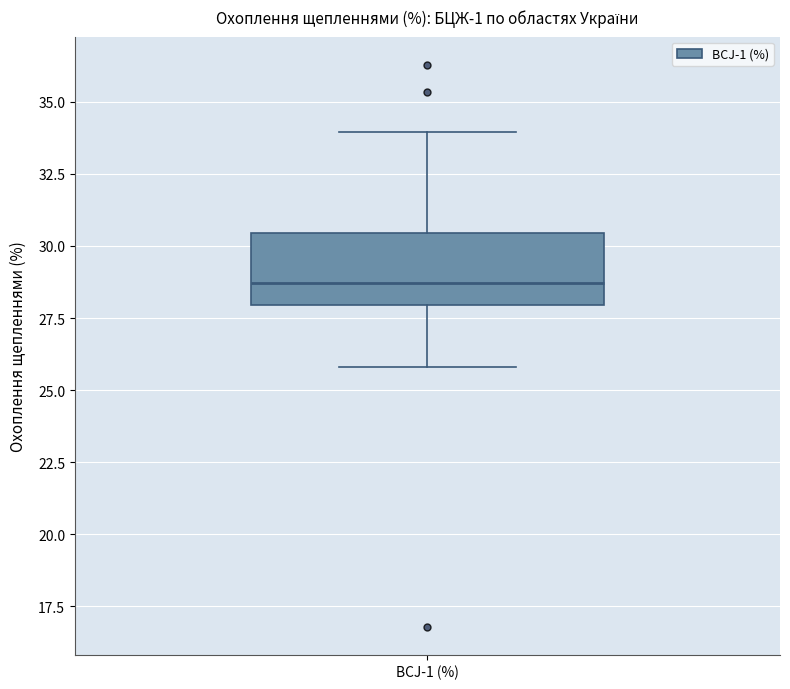

Transcribe this box plot: give where the median line is, the range the box spans, and where the two whiskers end, as read against the y-axis. The values are not printed on the chart, so give them approximately, as read against the axis.

median 28.5, box 28.0 to 30.5, whiskers 26.0 to 34.0